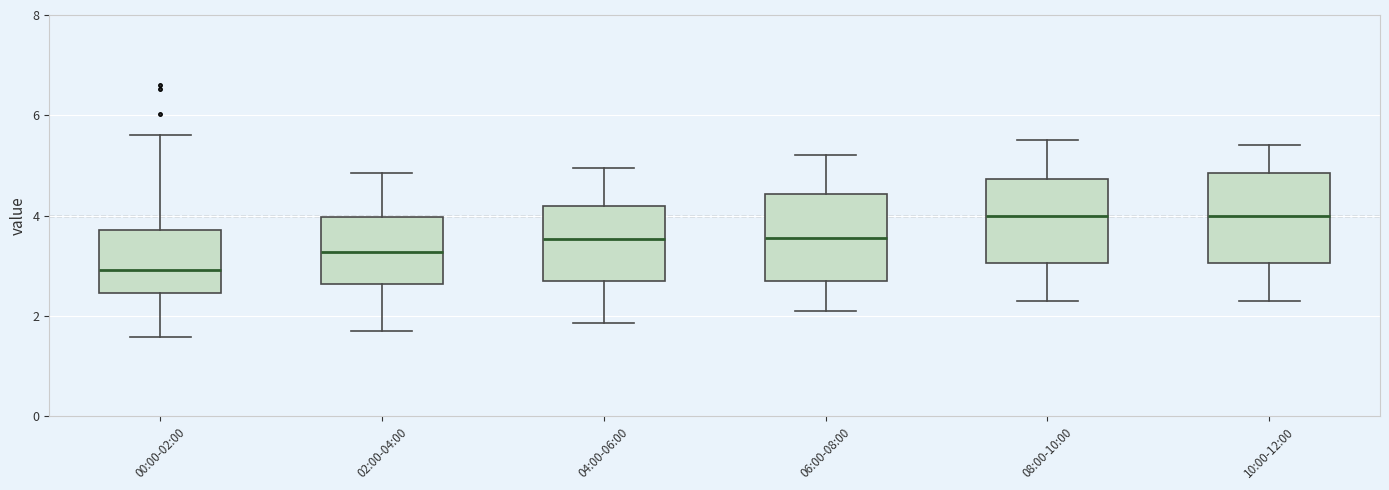

Where does the lower whisker of the box for 06:00-08:00 end on the y-axis? The values are not printed on the chart, so give them approximately, as read against the axis.

2.2